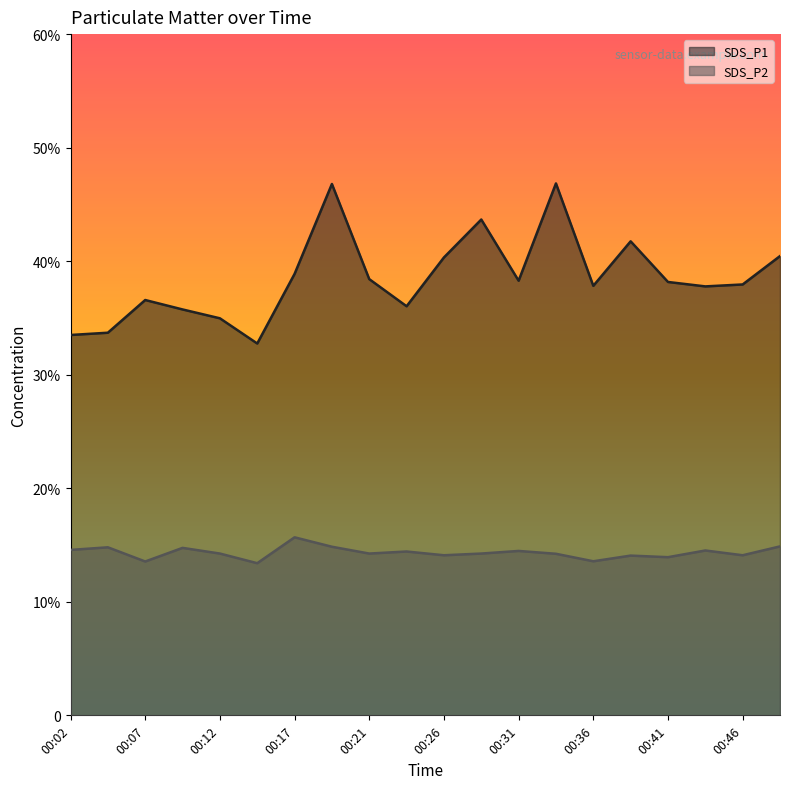

List the series in order of their peak value, lowest first.

SDS_P2, SDS_P1